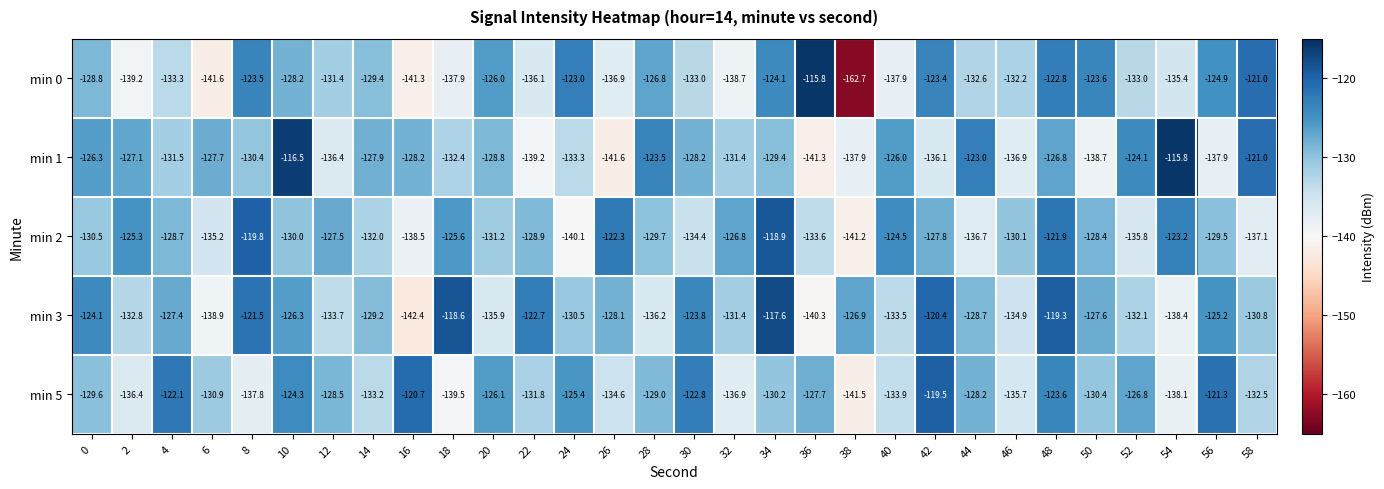

What is the sum of the min 3 values at 58 and 10?

-257.1